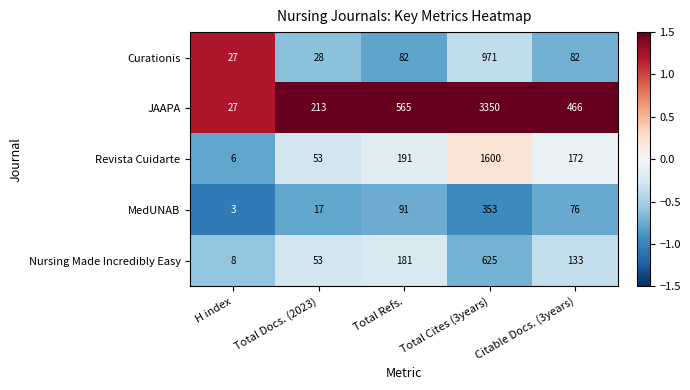

The value of Nursing Made Incredibly Easy at H index is 12. True or false?

False